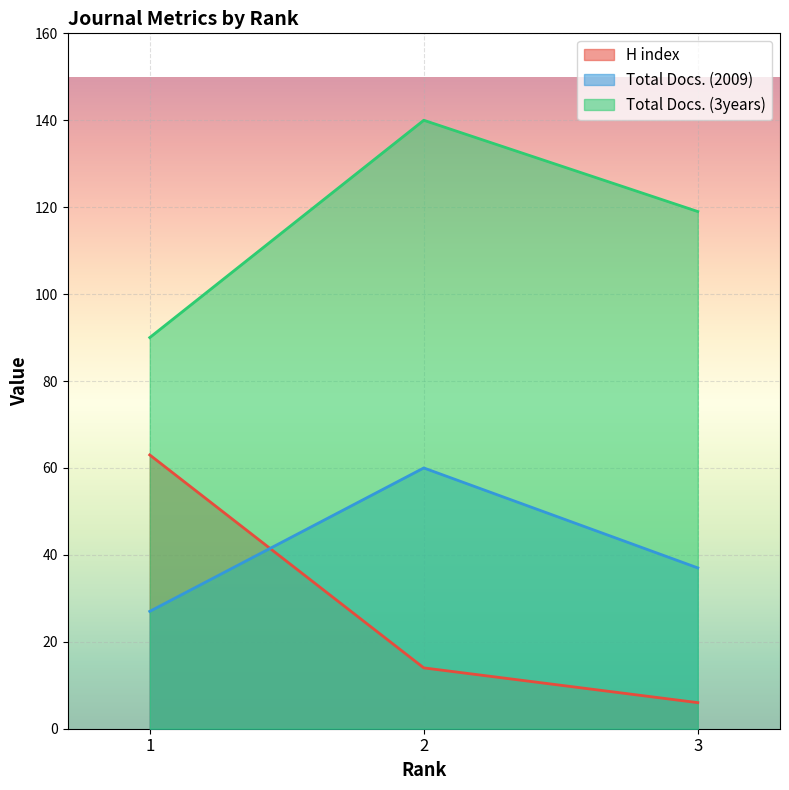

Reading left to right, transcribe all the data shown in this chart.

H index: 63	14	6
Total Docs. (2009): 27	60	37
Total Docs. (3years): 90	140	119